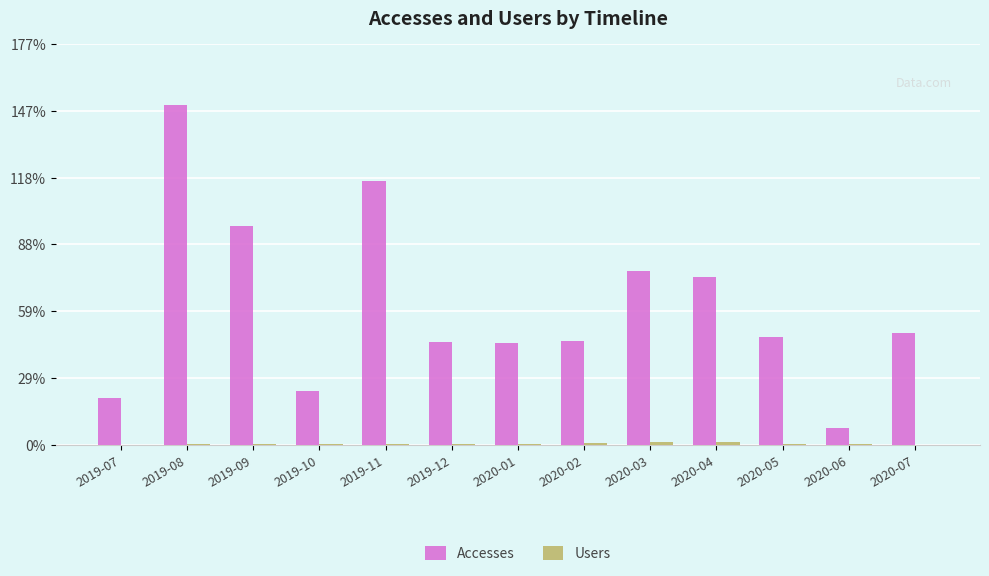

What is the total value across all series at 2019-09?

24712